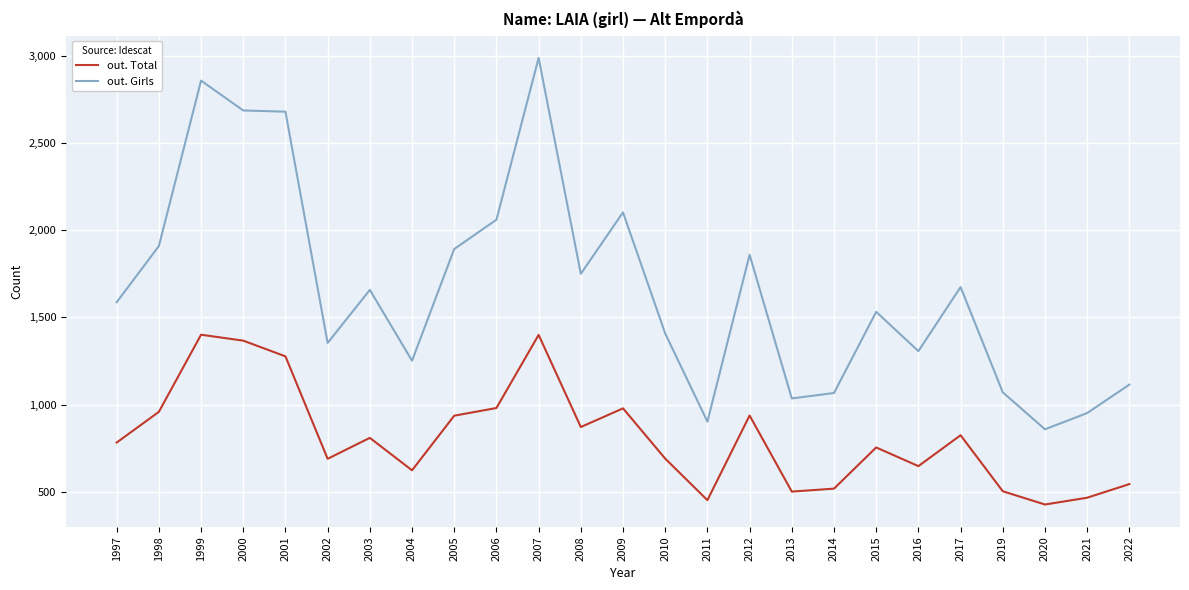

At how many categories does at least one series exceed 767?

25